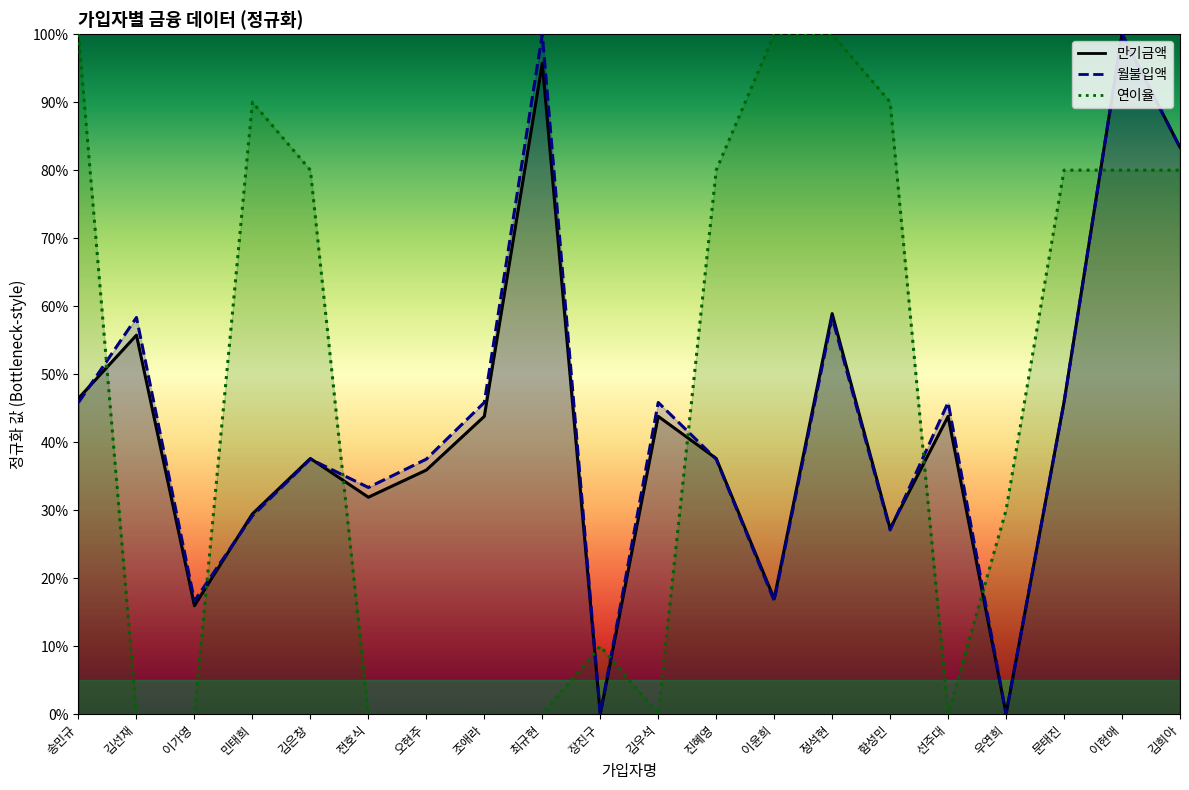

What is the greatest value displayed?

1.0